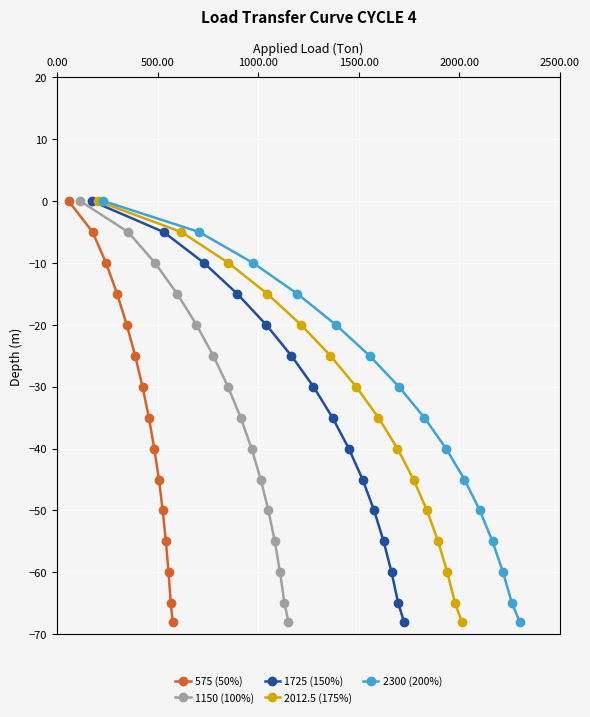

What is the minimum value for 1725 (150%)?

-68